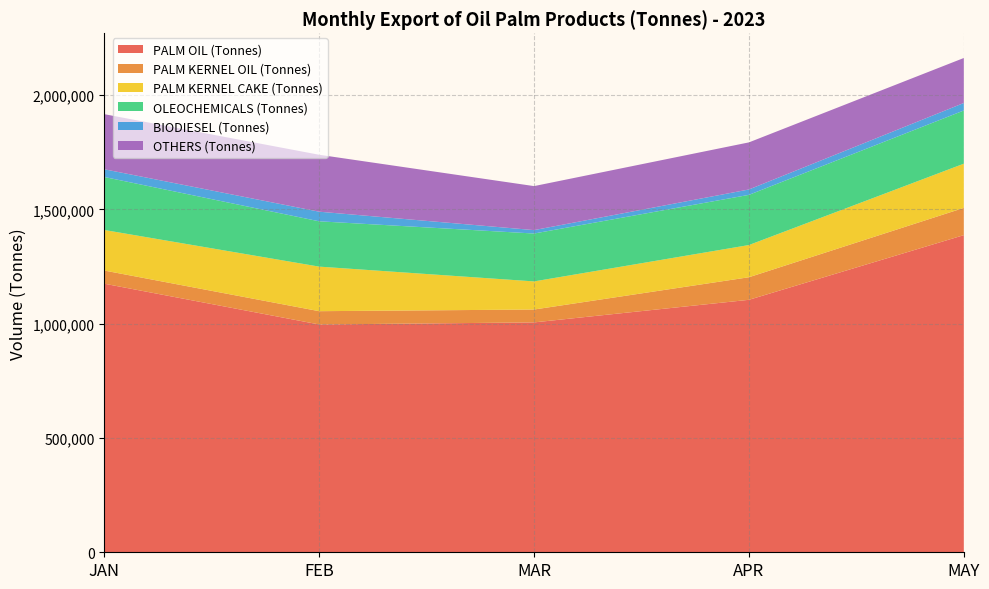

Reading left to right, what are all the values shown in this chart?

PALM OIL (Tonnes): 1174856	996460	1005547	1104333	1387236
PALM KERNEL OIL (Tonnes): 57554	58144	56315	98743	119182
PALM KERNEL CAKE (Tonnes): 177396	194894	122977	140833	193328
OLEOCHEMICALS (Tonnes): 231791	198238	209449	219520	232683
BIODIESEL (Tonnes): 33795	42052	14947	23589	32848
OTHERS (Tonnes): 241007	249027	192487	205948	196794